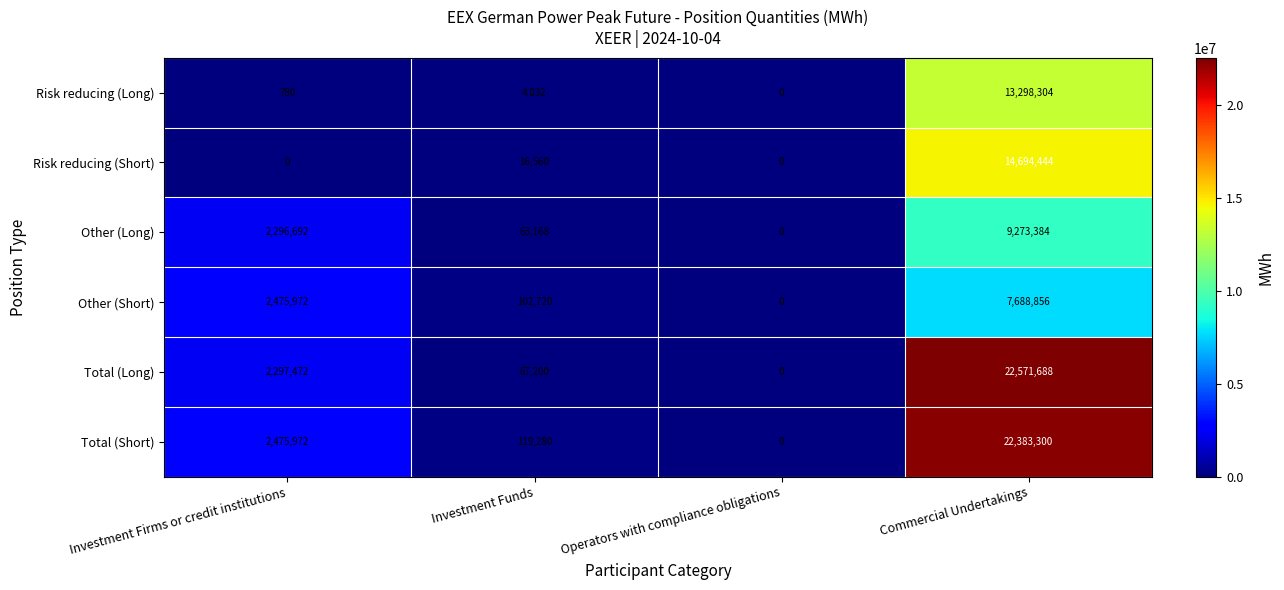

Which series has the largest total across all categories?

Total (Short)